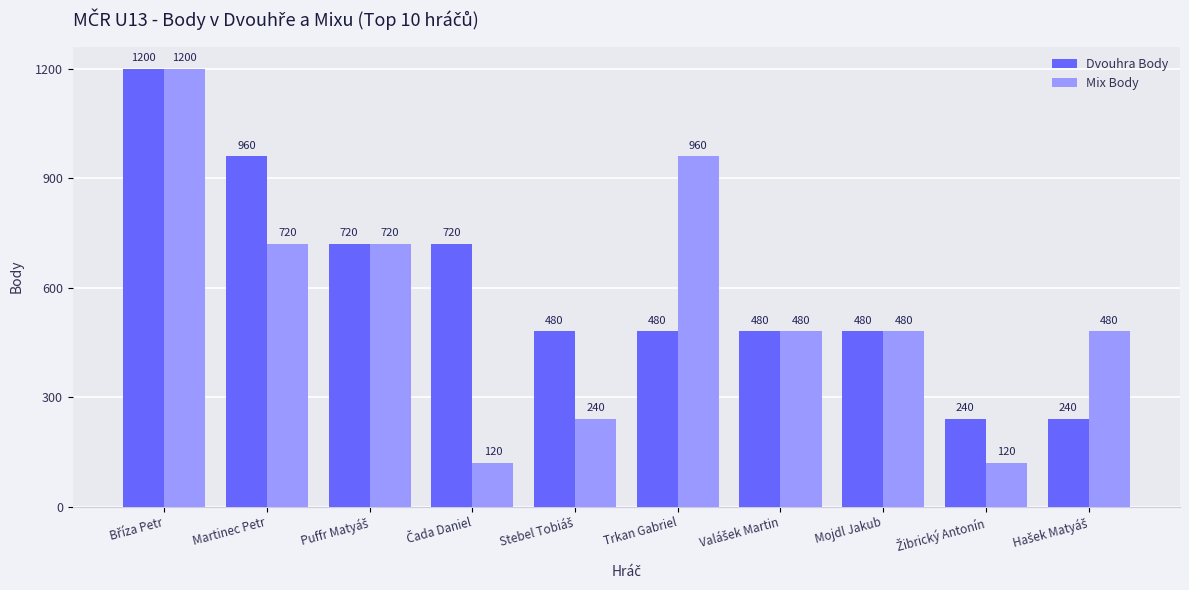

How many Mix Body values are between 240 and 720?

6